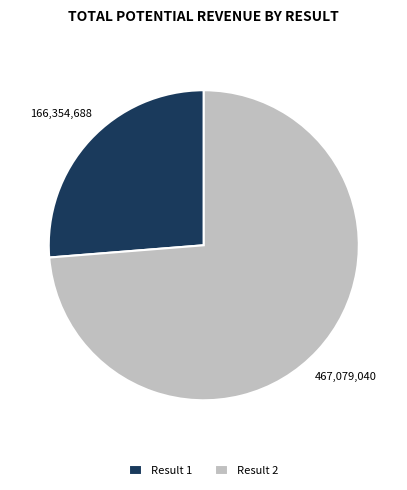

Which has a higher value, Result 2 or Result 1?

Result 2